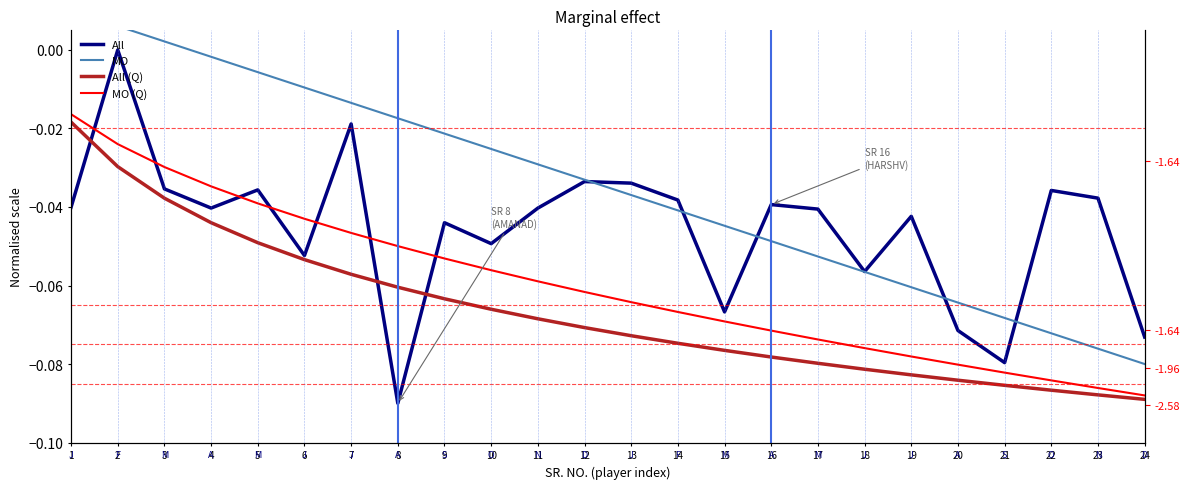

Reading right to left, extract all data points from this chart.

All: 24=-0.1	23=-0.0	22=-0.0	21=-0.1	20=-0.1	19=-0.0	18=-0.1	17=-0.0	16=-0.0	15=-0.1	14=-0.0	13=-0.0	12=-0.0	11=-0.0	10=-0.0	9=-0.0	8=-0.1	7=-0.0	6=-0.1	5=-0.0	4=-0.0	3=-0.0	2=-0.0	1=-0.0
MO: 24=-0.1	23=-0.1	22=-0.1	21=-0.1	20=-0.1	19=-0.1	18=-0.1	17=-0.1	16=-0.0	15=-0.0	14=-0.0	13=-0.0	12=-0.0	11=-0.0	10=-0.0	9=-0.0	8=-0.0	7=-0.0	6=-0.0	5=-0.0	4=-0.0	3=0.0	2=0.0	1=0.0
All (Q): 24=-0.1	23=-0.1	22=-0.1	21=-0.1	20=-0.1	19=-0.1	18=-0.1	17=-0.1	16=-0.1	15=-0.1	14=-0.1	13=-0.1	12=-0.1	11=-0.1	10=-0.1	9=-0.1	8=-0.1	7=-0.1	6=-0.1	5=-0.0	4=-0.0	3=-0.0	2=-0.0	1=-0.0
MO (Q): 24=-0.1	23=-0.1	22=-0.1	21=-0.1	20=-0.1	19=-0.1	18=-0.1	17=-0.1	16=-0.1	15=-0.1	14=-0.1	13=-0.1	12=-0.1	11=-0.1	10=-0.1	9=-0.1	8=-0.0	7=-0.0	6=-0.0	5=-0.0	4=-0.0	3=-0.0	2=-0.0	1=-0.0